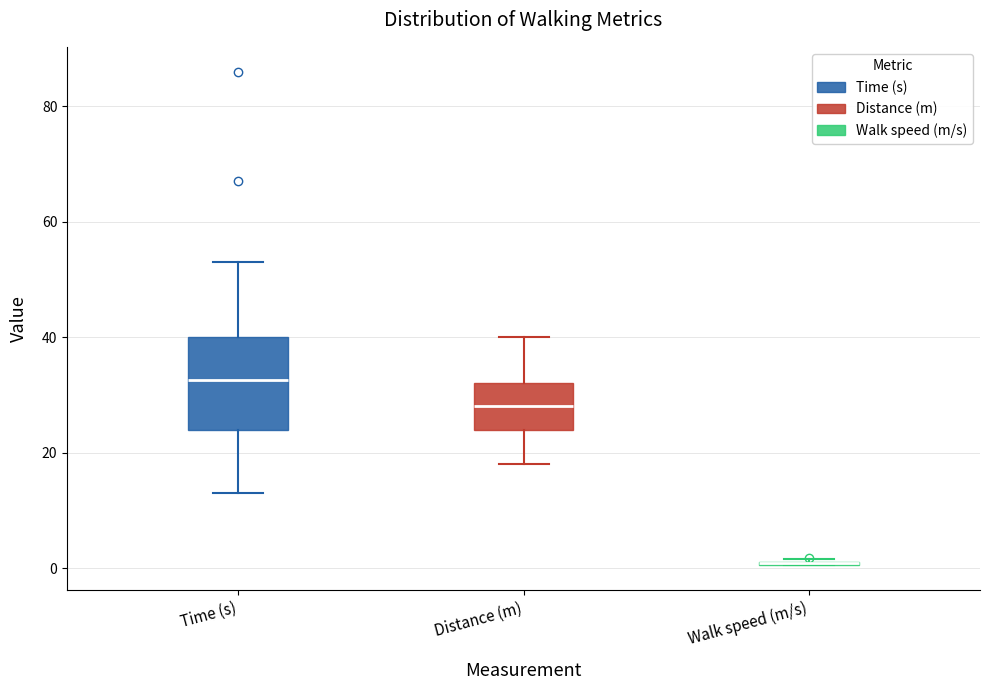

Reading left to right, transcribe this box plot: for each box, give where its median line is, the range the box spans, and where its two whiskers end, as read against the y-axis. The values are not printed on the chart, so give them approximately, as read against the axis.

Time (s): median 32, box 24 to 40, whiskers 14 to 54
Distance (m): median 28, box 24 to 32, whiskers 18 to 40
Walk speed (m/s): box collapsed to a line at 0, whiskers 0 to 2